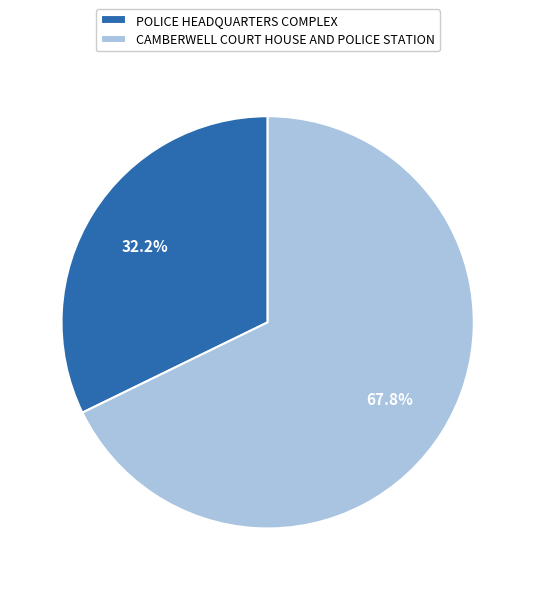

To the nearest percent, what is the difference between the POLICE HEADQUARTERS COMPLEX and CAMBERWELL COURT HOUSE AND POLICE STATION slice percentages?

36%